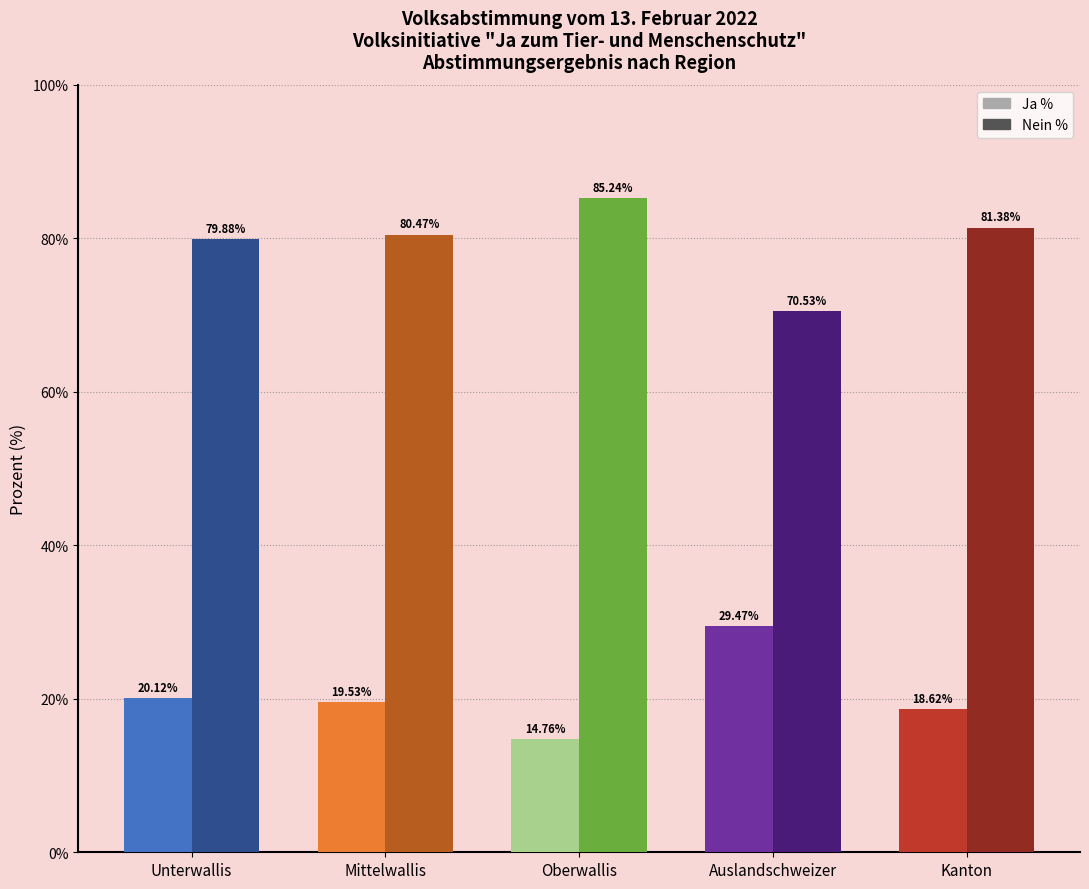

At which label does Nein % reach its peak?

Oberwallis